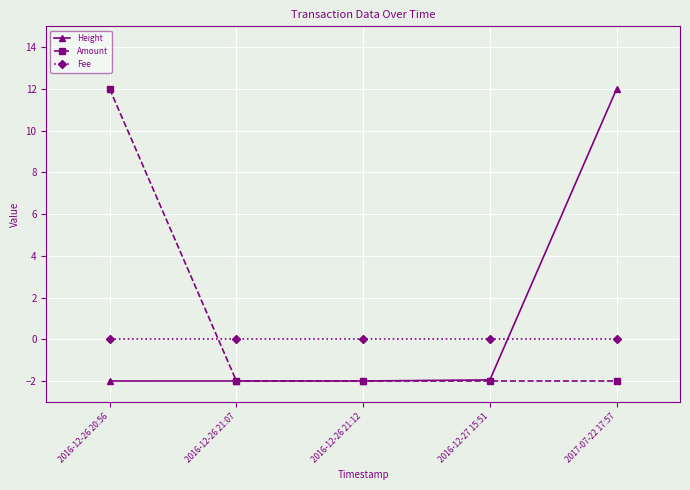

Which series changed the most between 2016-12-26 20:56 and 2016-12-27 15:51?

Amount